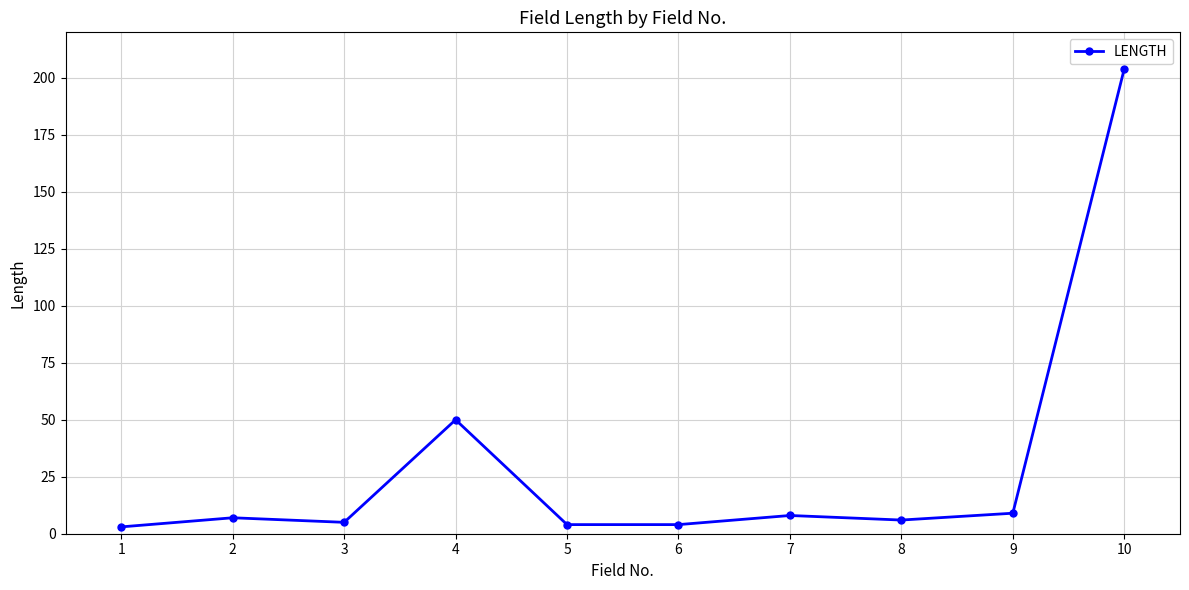

What is the ratio of the value at 2 to the value at 4?

0.1